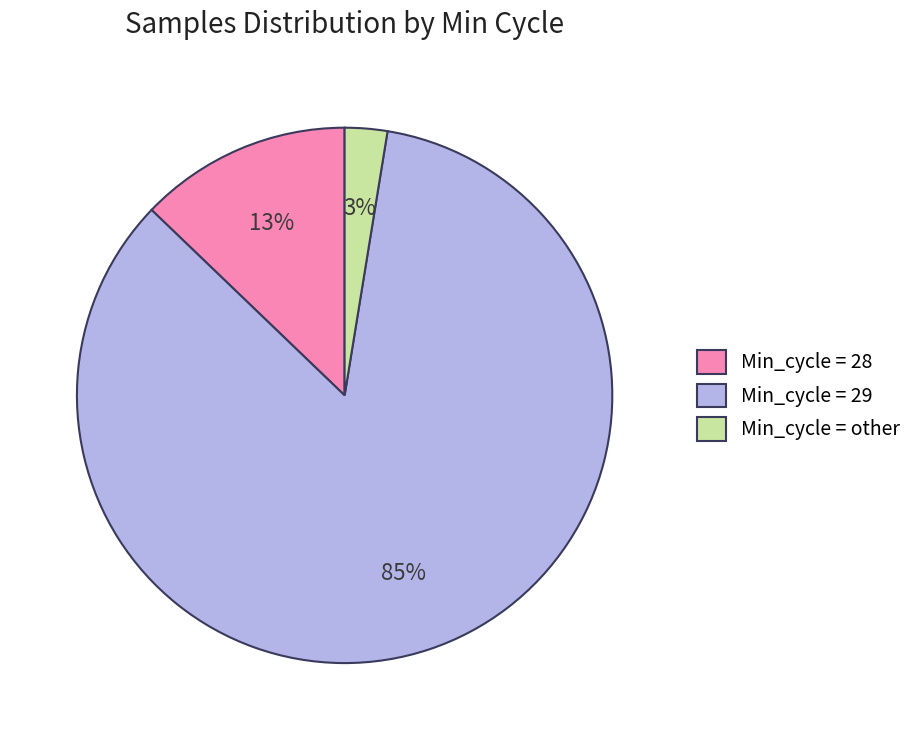

How many slices are in this pie chart?

3